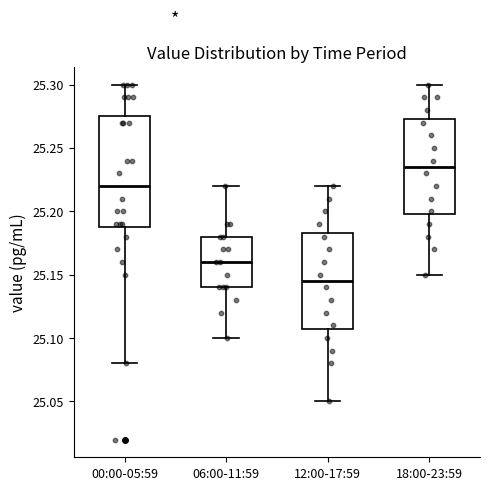

Where does the lower whisker of the box for 18:00-23:59 end on the y-axis? The values are not printed on the chart, so give them approximately, as read against the axis.

25.150